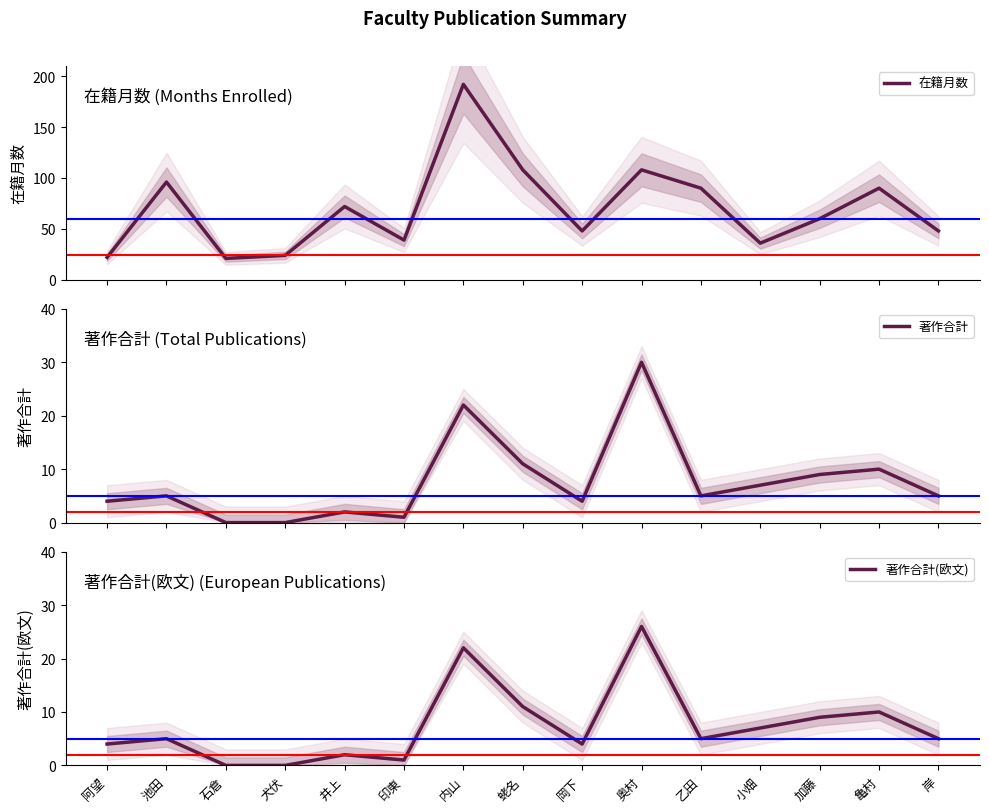

What are all the series names shown in the legend?

在籍月数, 著作合計, 著作合計(欧文)